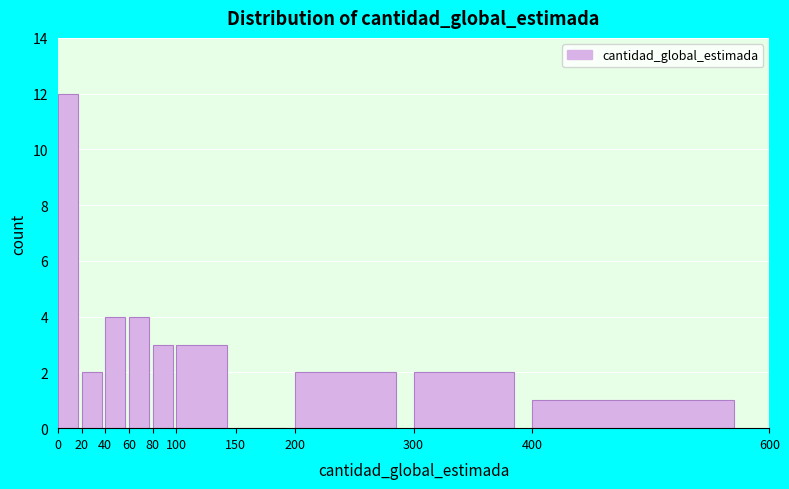

Over which range of the x-axis is the bar tallest?

0 to 20